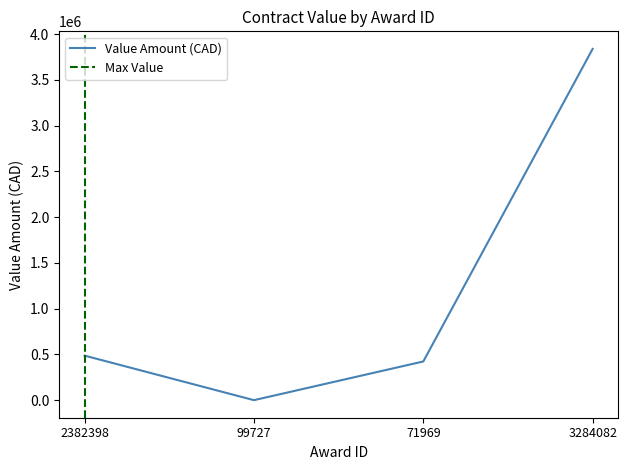

What is the sum of the values at 99727 and 3284082?

3837710.4